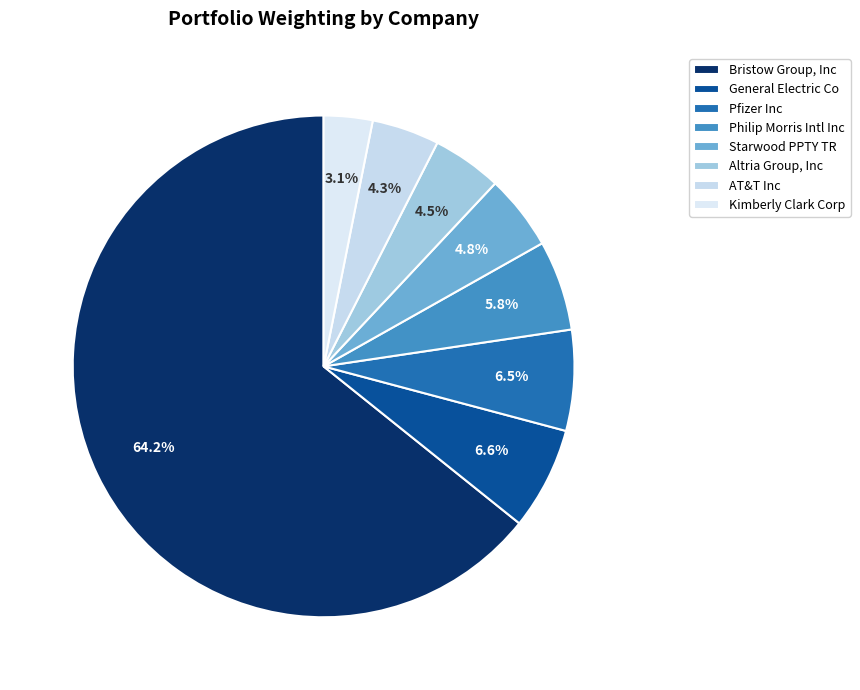

What percentage is the Starwood PPTY TR slice, to the nearest percent?

5%